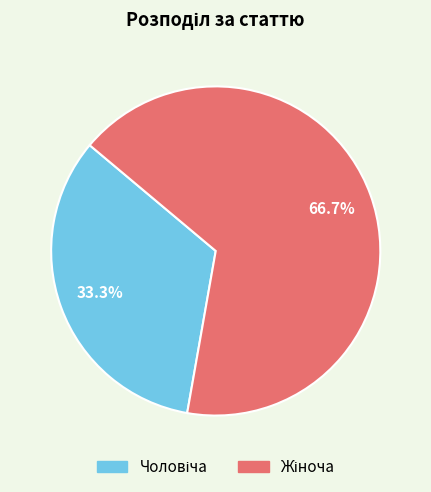

Is there a majority slice in this chart?

Yes